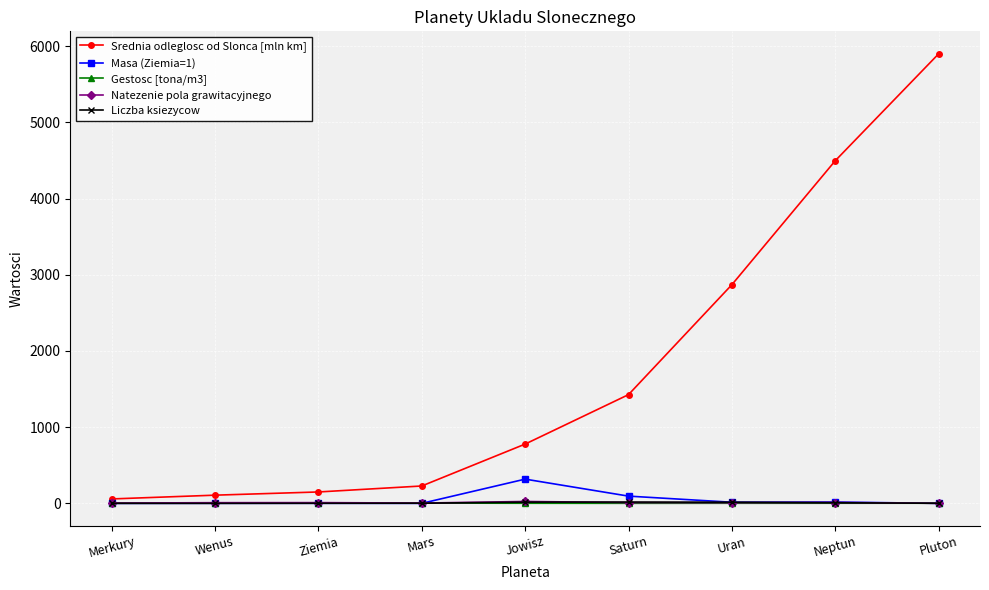

Is the value of Srednia odleglosc od Slonca [mln km] at Neptun greater than the value of Natezenie pola grawitacyjnego at Merkury?

Yes